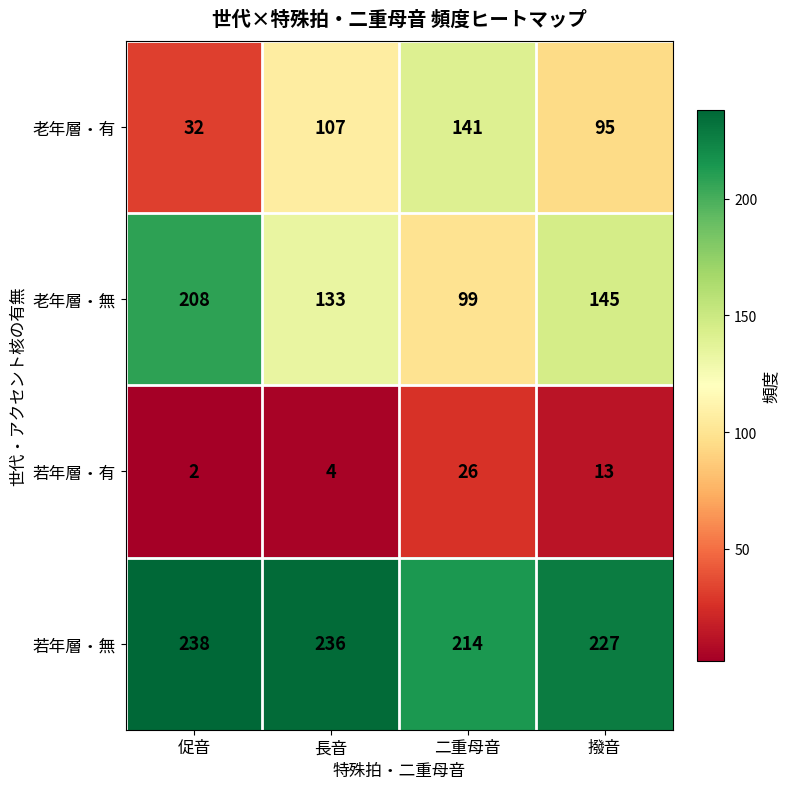

The 若年層・有 series shows 2 at 促音. True or false?

True